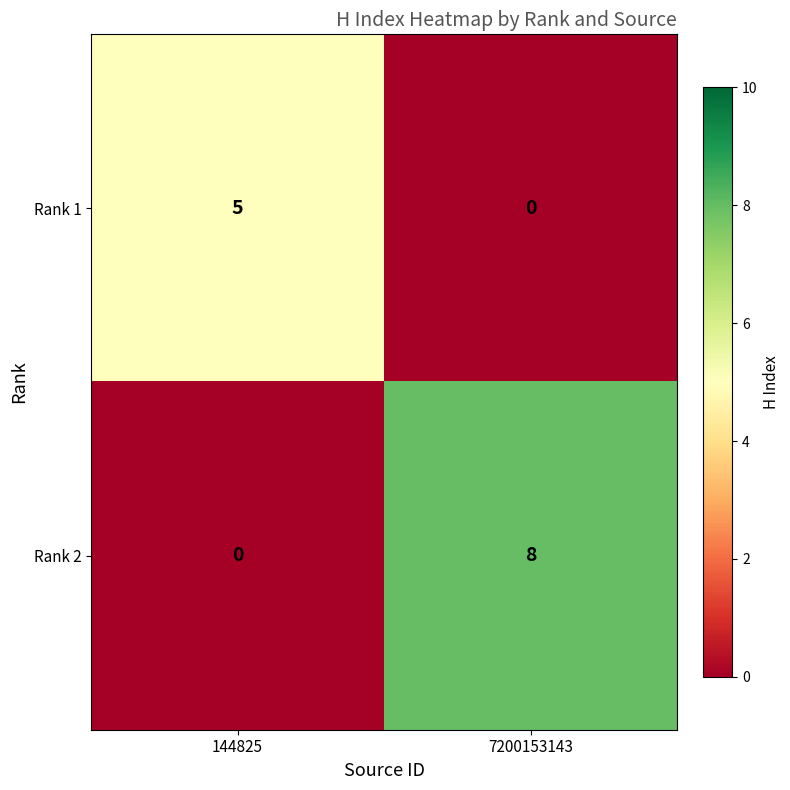

What is the maximum value shown in the chart?

8